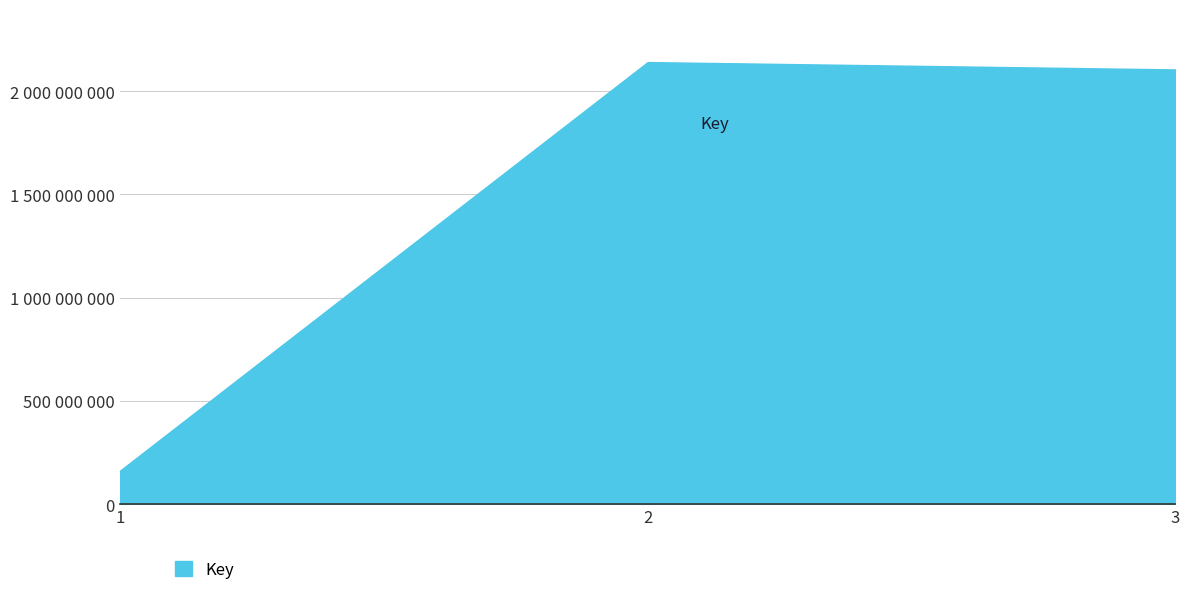

What is the sum of all values?

4409051623